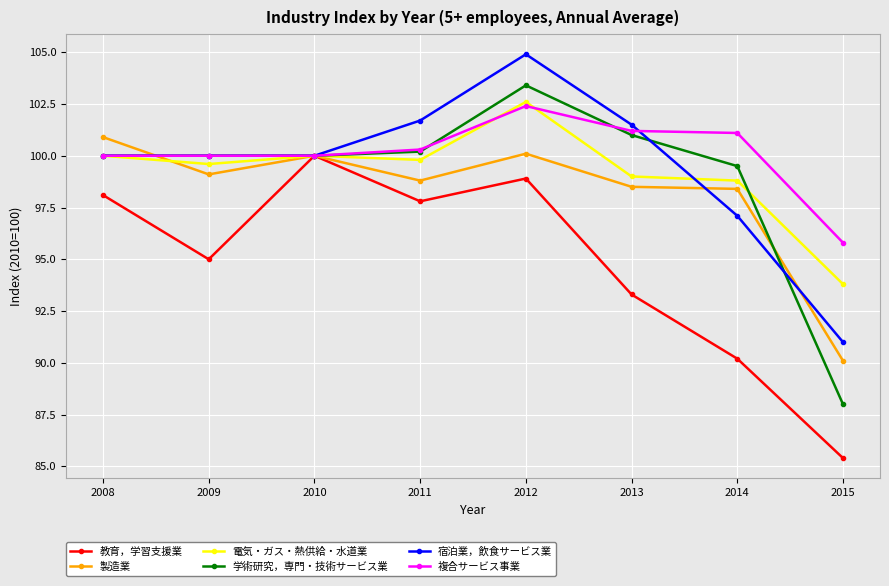

What is the total value across all series at 2008?

599.0